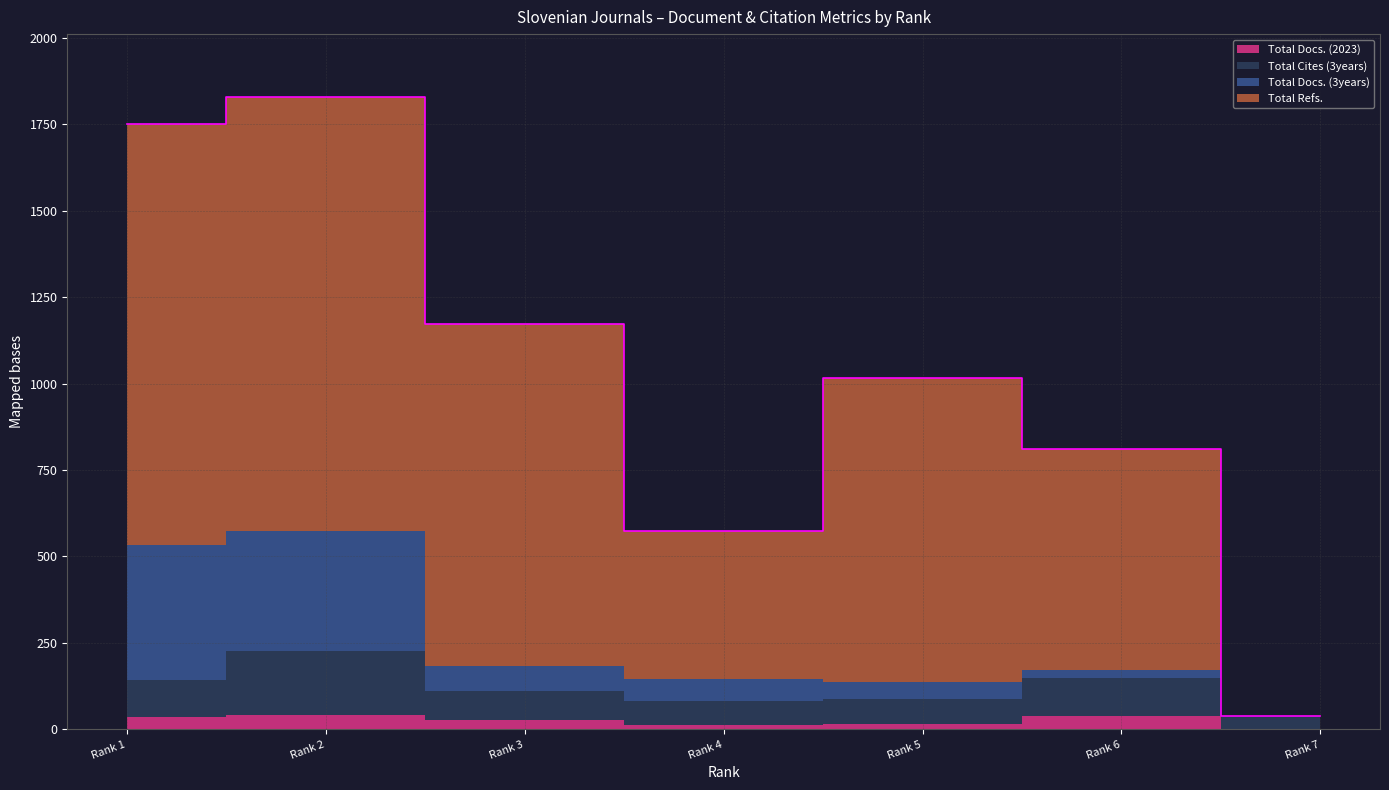

Reading left to right, list all the values displayed in this chart.

Total Docs. (2023): Rank 1=36	Rank 2=41	Rank 3=28	Rank 4=14	Rank 5=16	Rank 6=39	Rank 7=0
Total Docs. (3years): Rank 1=108	Rank 2=185	Rank 3=83	Rank 4=68	Rank 5=72	Rank 6=110	Rank 7=40
Total Refs.: Rank 1=1219	Rank 2=1254	Rank 3=991	Rank 4=428	Rank 5=879	Rank 6=638	Rank 7=0
Total Cites (3years): Rank 1=388	Rank 2=348	Rank 3=71	Rank 4=64	Rank 5=49	Rank 6=23	Rank 7=0